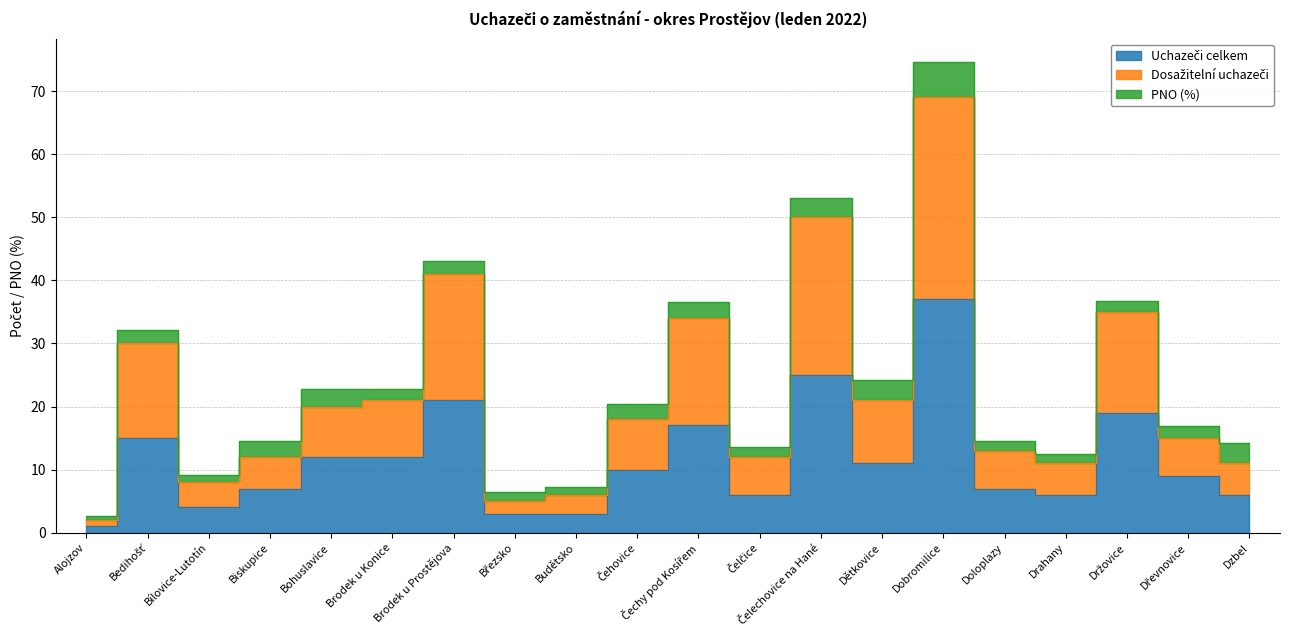

At how many categories does at least one series exceed 34?

4